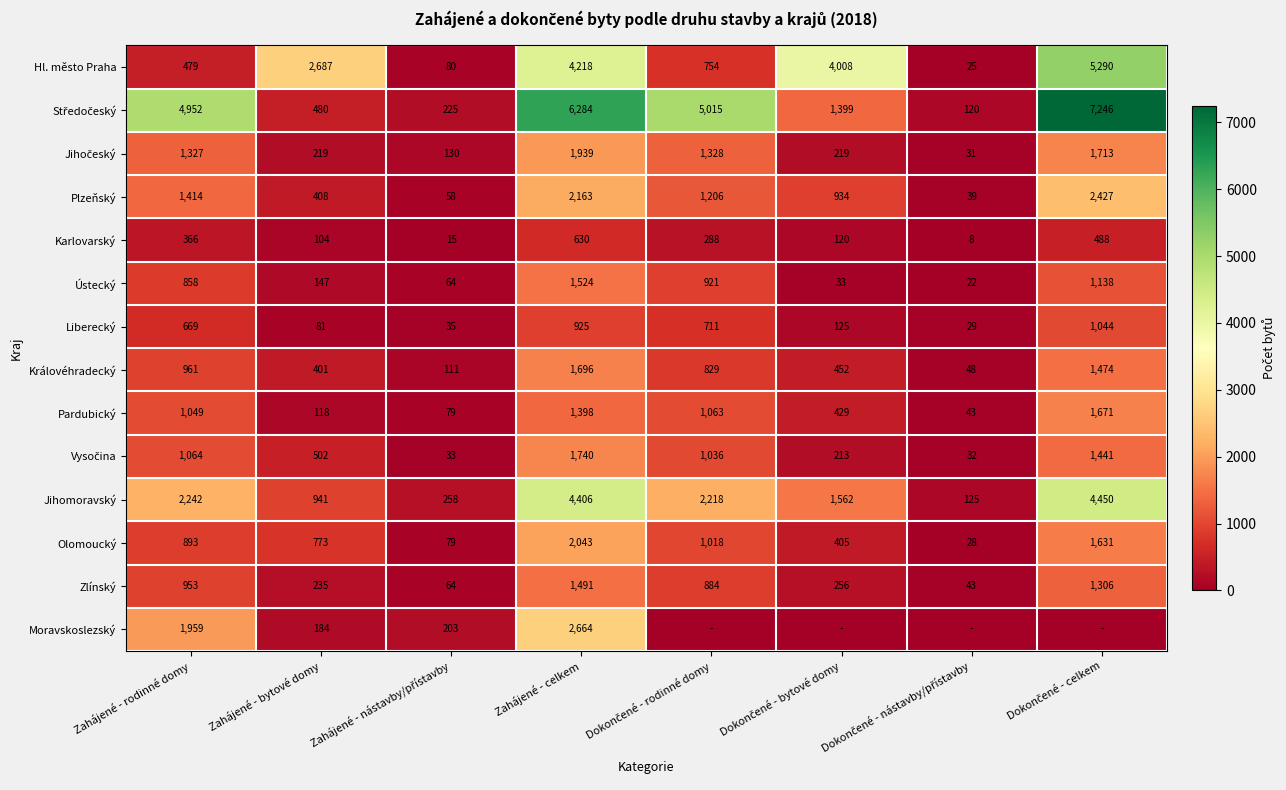

What is the total value across all series at Zahájené - bytové domy?

7280